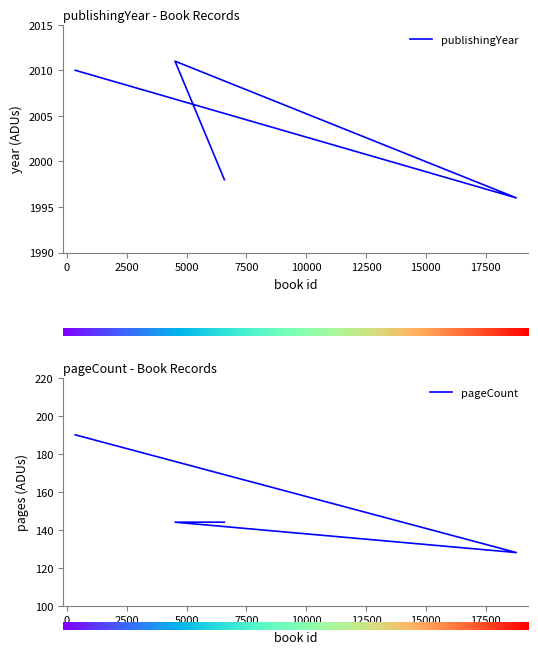

Reading left to right, what are all the values shown in this chart?

publishingYear: 2010	1996	2011	1998
pageCount: 190	128	144	144